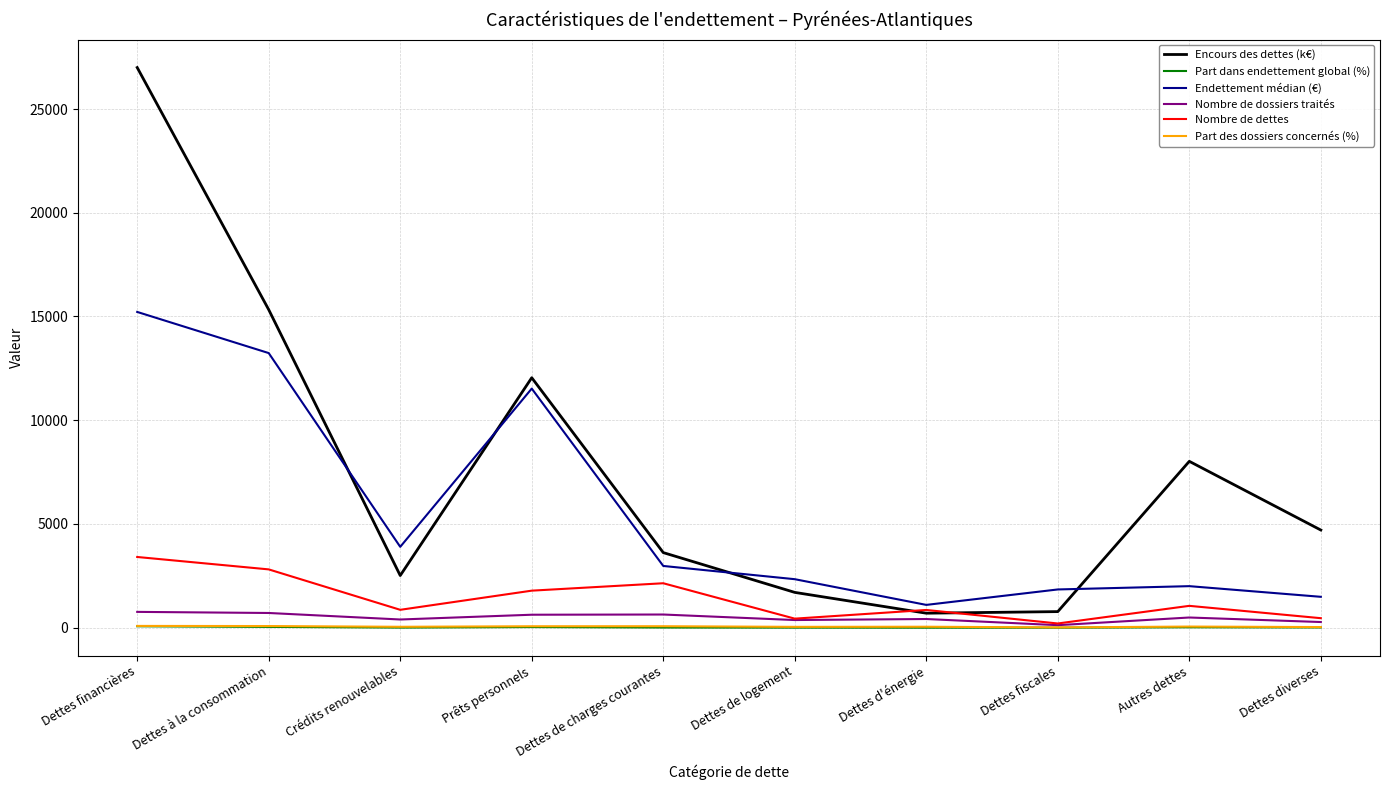

Which label corresponds to the largest value in the chart?

Dettes financières